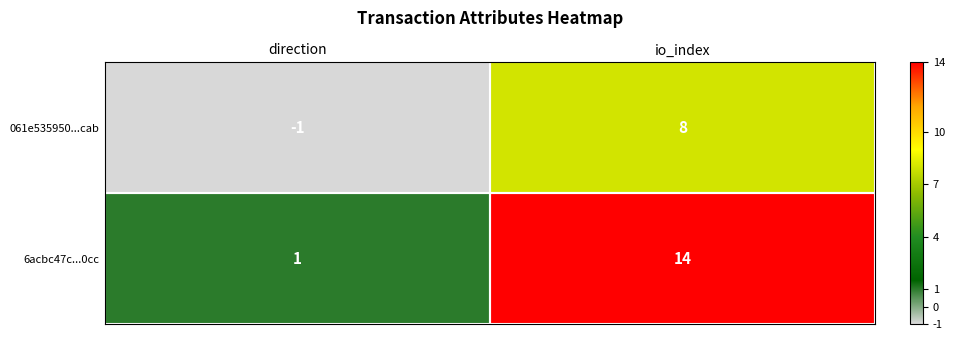

At direction, list the series in order from smallest to largest.

061e535950...cab, 6acbc47c...0cc